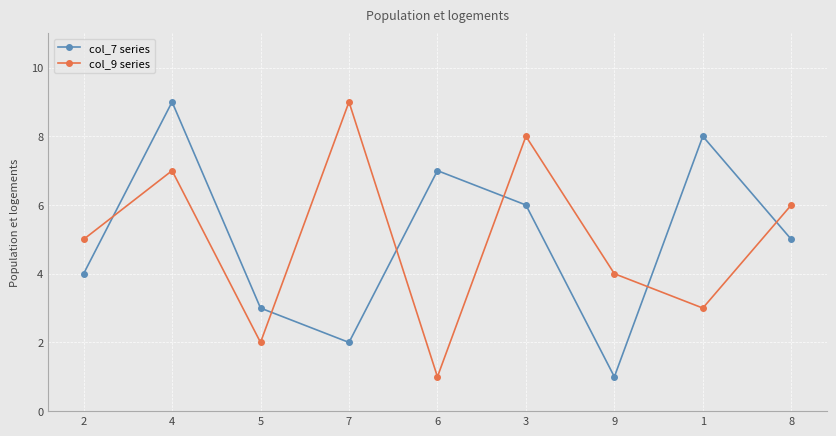

Is it true that col_7 series equals 2 at 8?

False